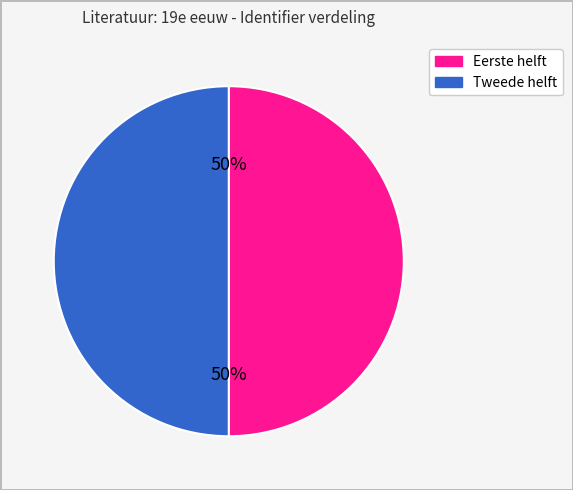

To the nearest percent, what is the average slice percentage?

50%